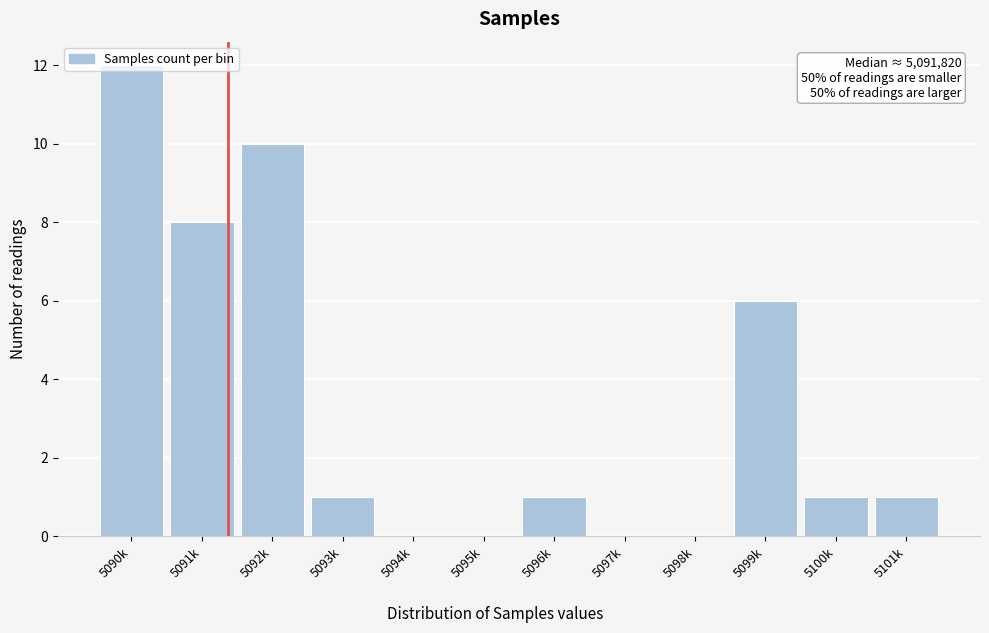

At which category does the chart reach its peak across all series?

5090k